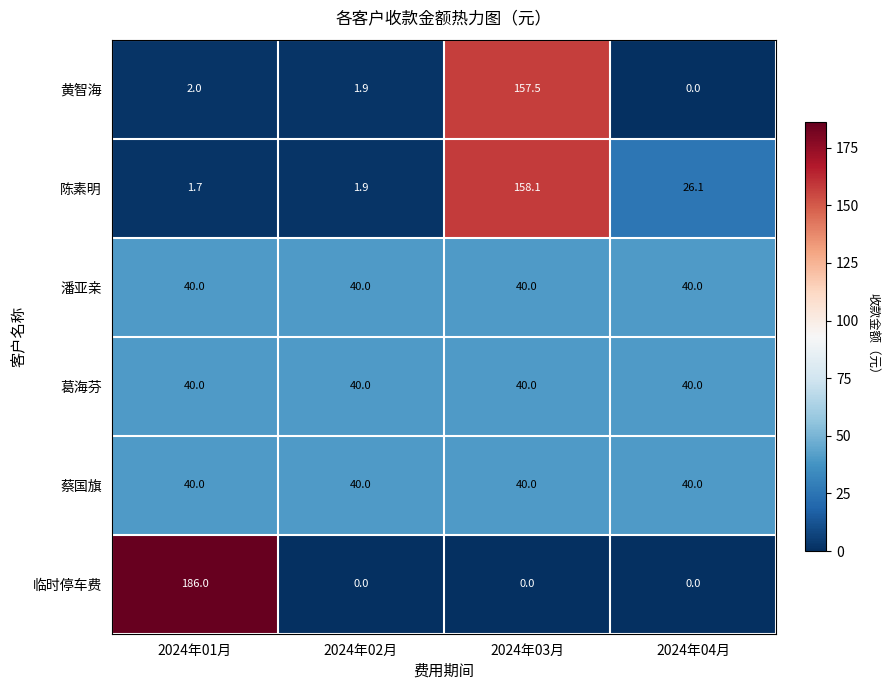

What is the minimum value for 葛海芬?

40.0